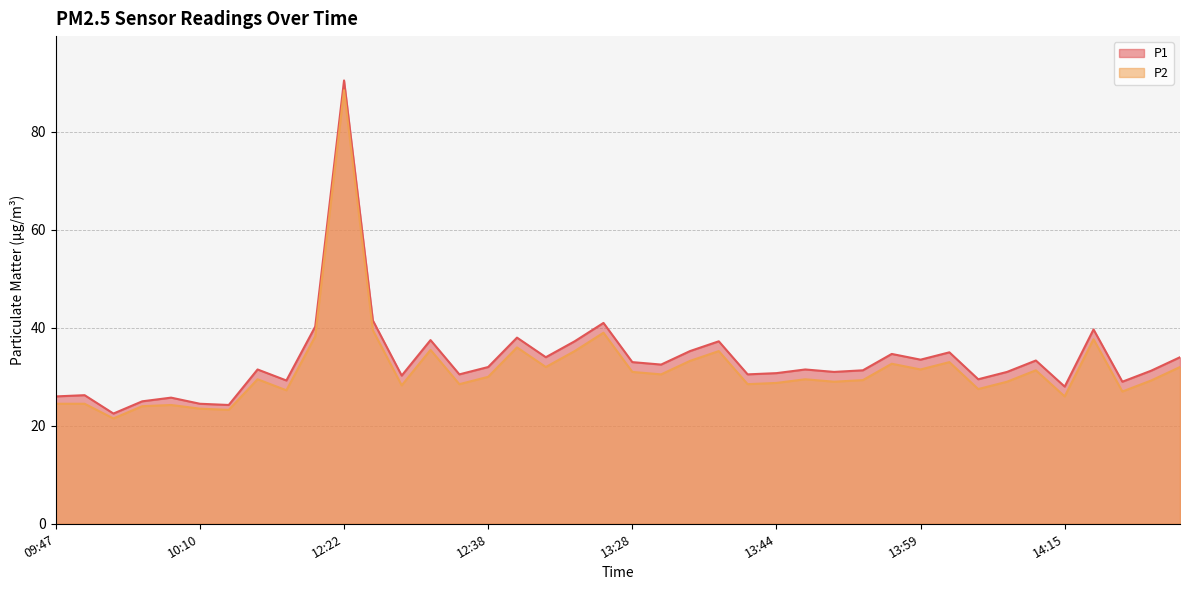

Count the number of data series in this chart.

2